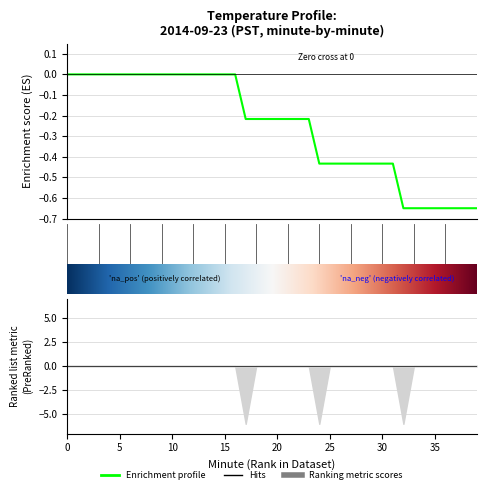

How many values are between 0 and 1?

17